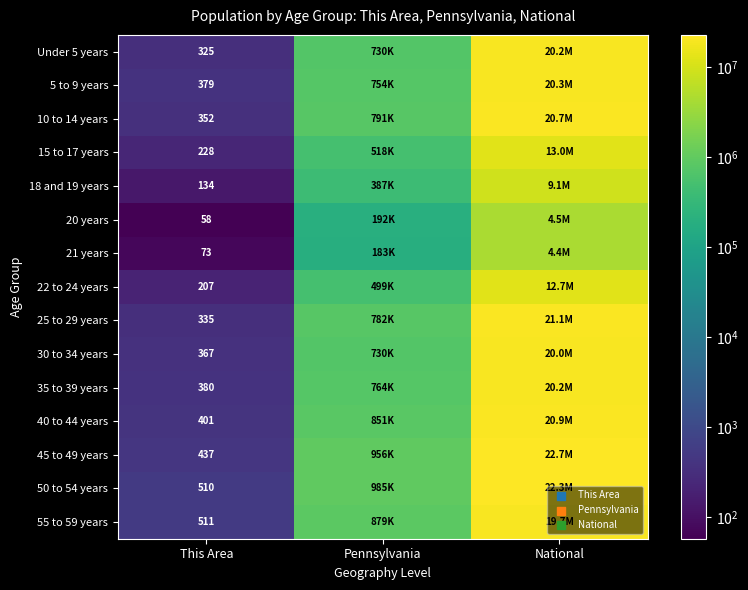

What is the total value across all series at This Area?

4697